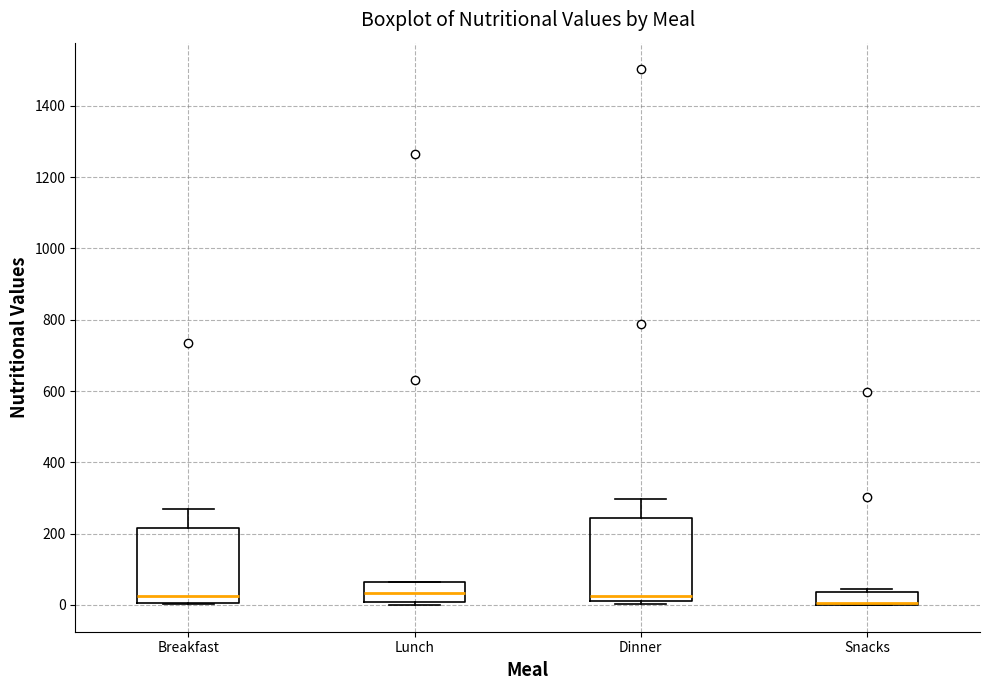

Reading left to right, transcribe this box plot: for each box, give where its median line is, the range the box spans, and where its two whiskers end, as read against the y-axis. The values are not printed on the chart, so give them approximately, as read against the axis.

Breakfast: median 20, box 0 to 220, whiskers 0 to 260
Lunch: median 40, box 0 to 60, whiskers 0 (just below the box's lower edge) to 60
Dinner: median 20 (just above the box's lower edge), box 20 to 240, whiskers 0 to 300
Snacks: median 0 (drawn on the box's lower edge), box 0 to 40, whiskers 0 to 40 (just above the box's upper edge)